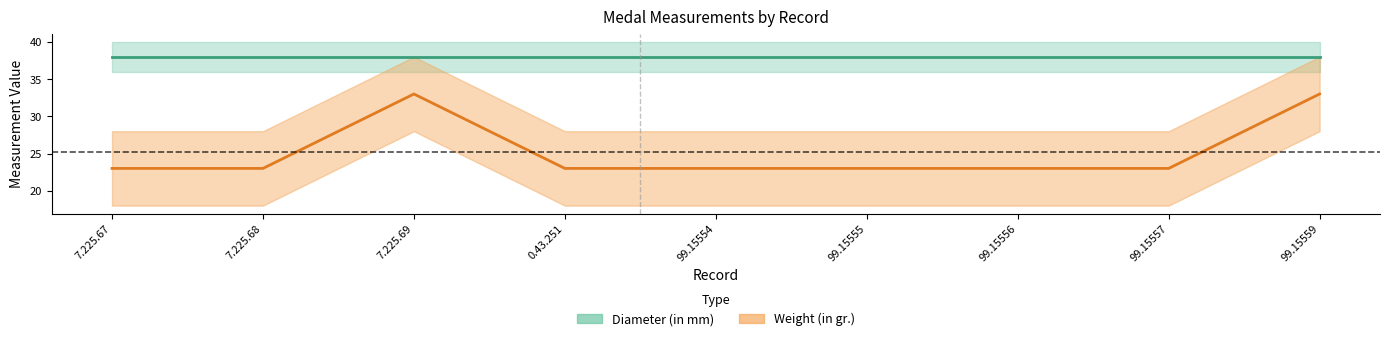

Does the chart have visible grid lines?

No